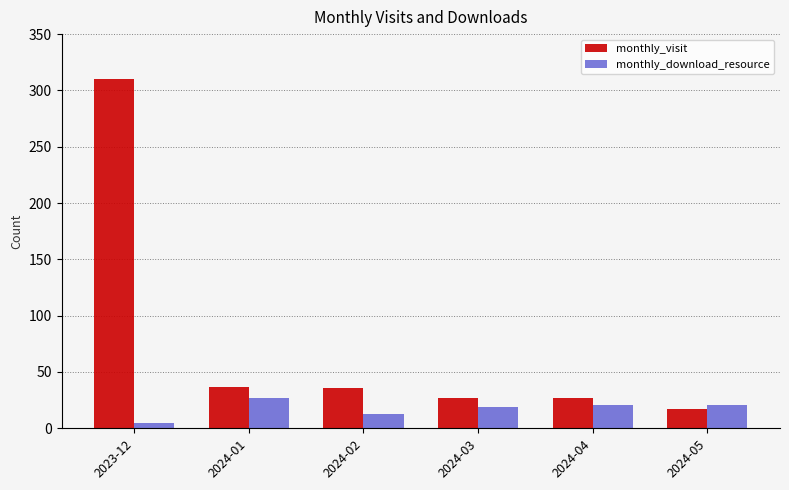

What is the label of the 5th bar from the right?

2024-01